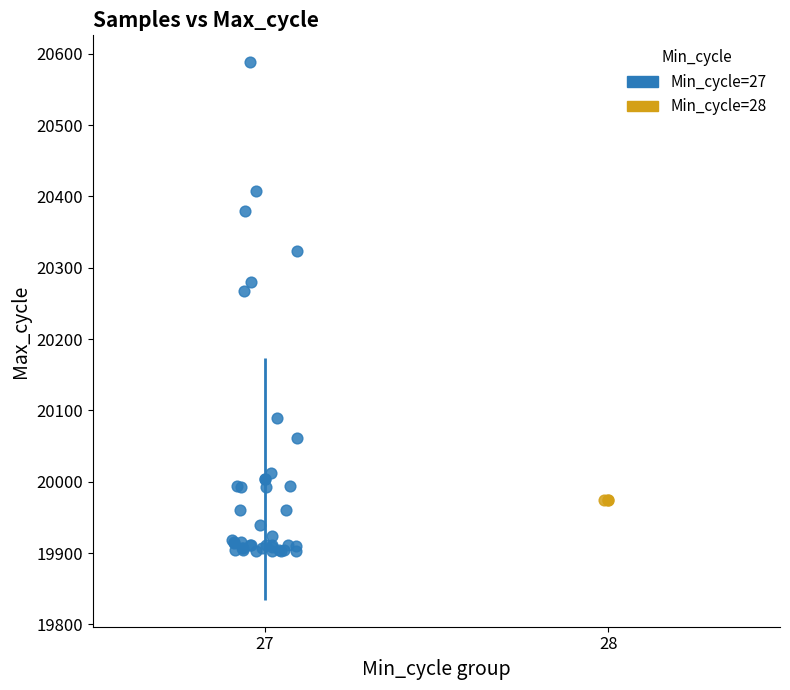

What are all the series names shown in the legend?

Min_cycle=27, Min_cycle=28